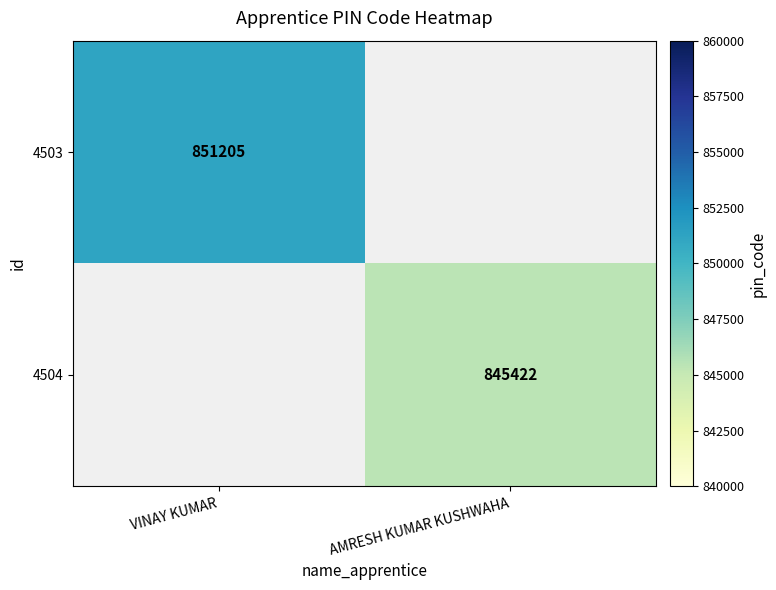

The value of 4503 at VINAY KUMAR is 206844.5. True or false?

False